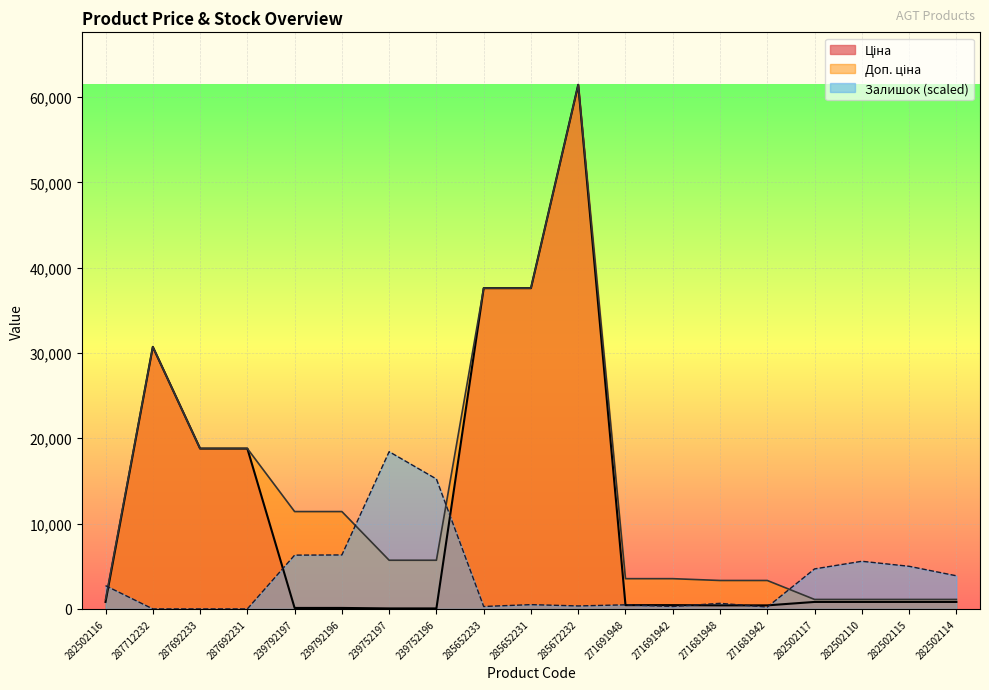

What is the lowest value of the Ціна series?

57.0